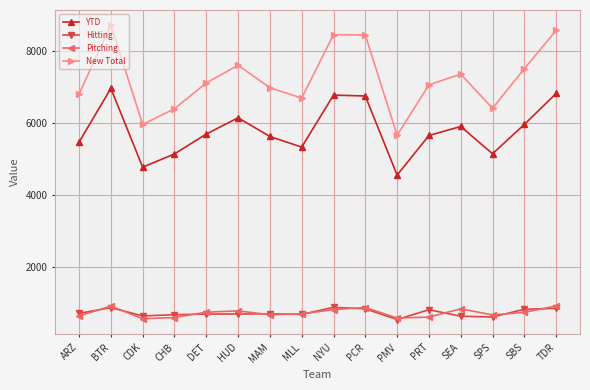

The YTD series shows 4350 at NYU. True or false?

False